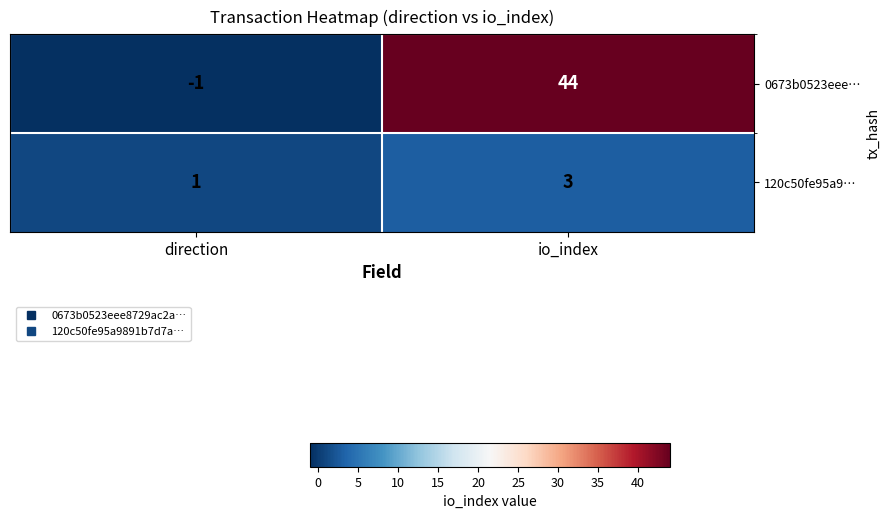

How many categories are shown in the chart?

2